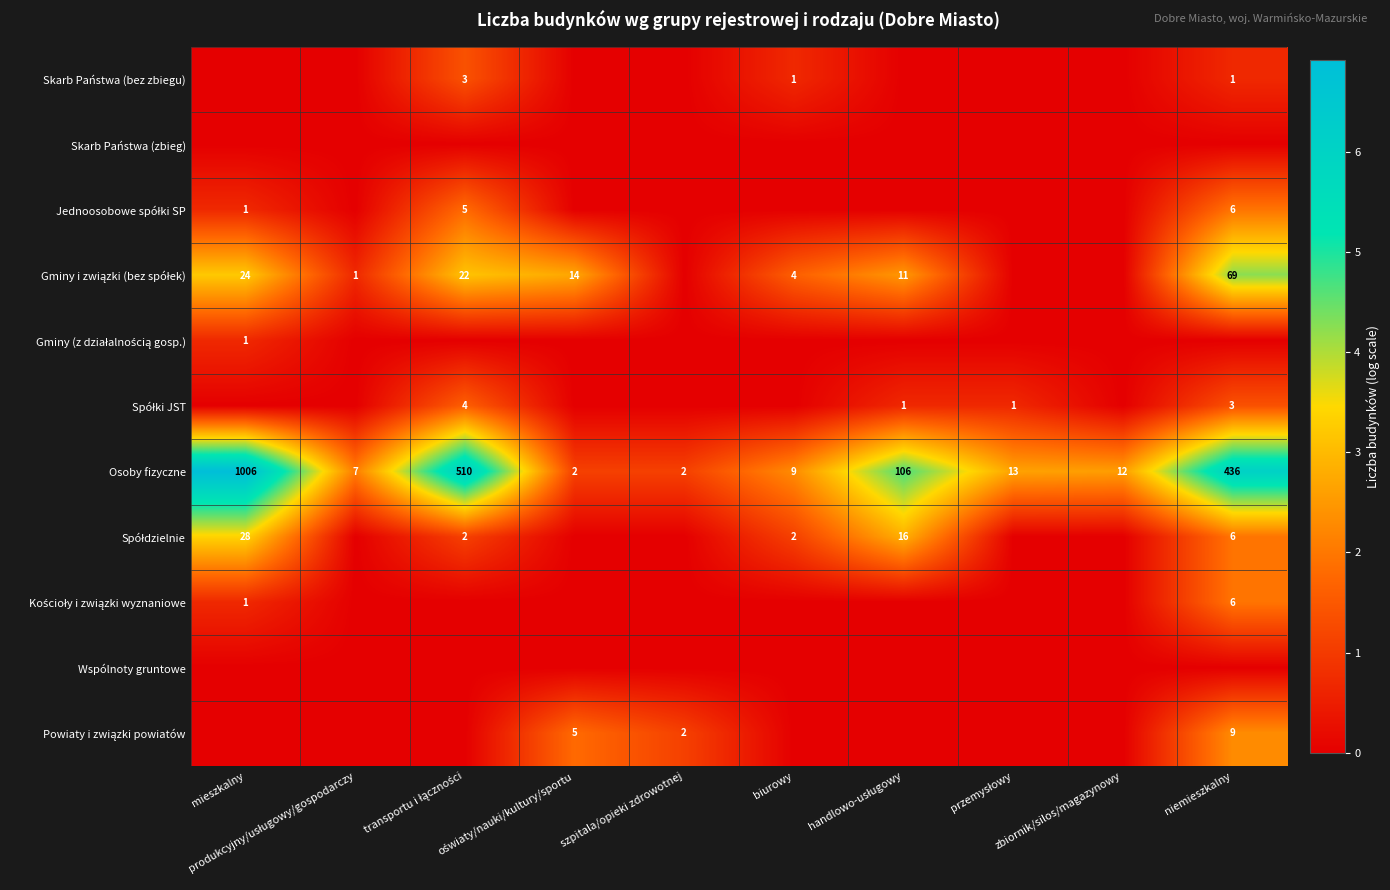

What value does the Gminy i związki (bez spółek) series have at mieszkalny?

3.2